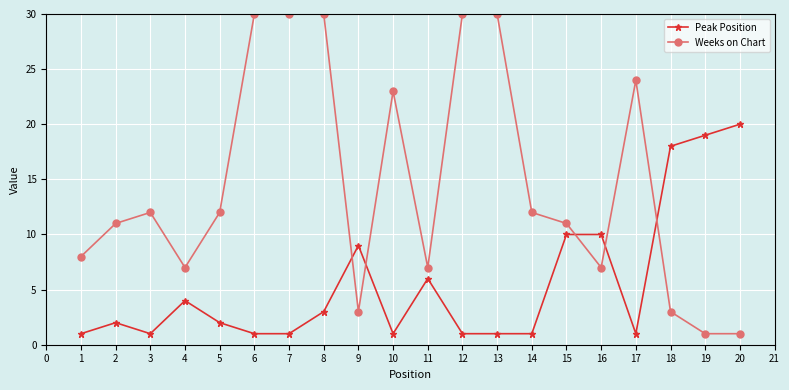

Where is the first local minimum for Weeks on Chart?

4